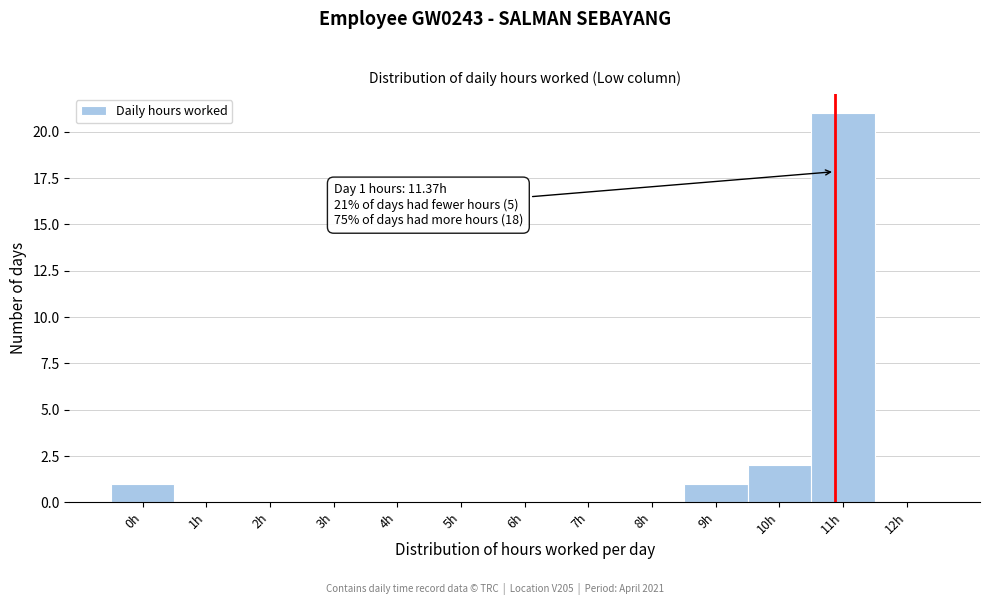

Reading right to left, extract all data points from this chart.

12h=0	11h=21	10h=2	9h=1	8h=0	7h=0	6h=0	5h=0	4h=0	3h=0	2h=0	1h=0	0h=1